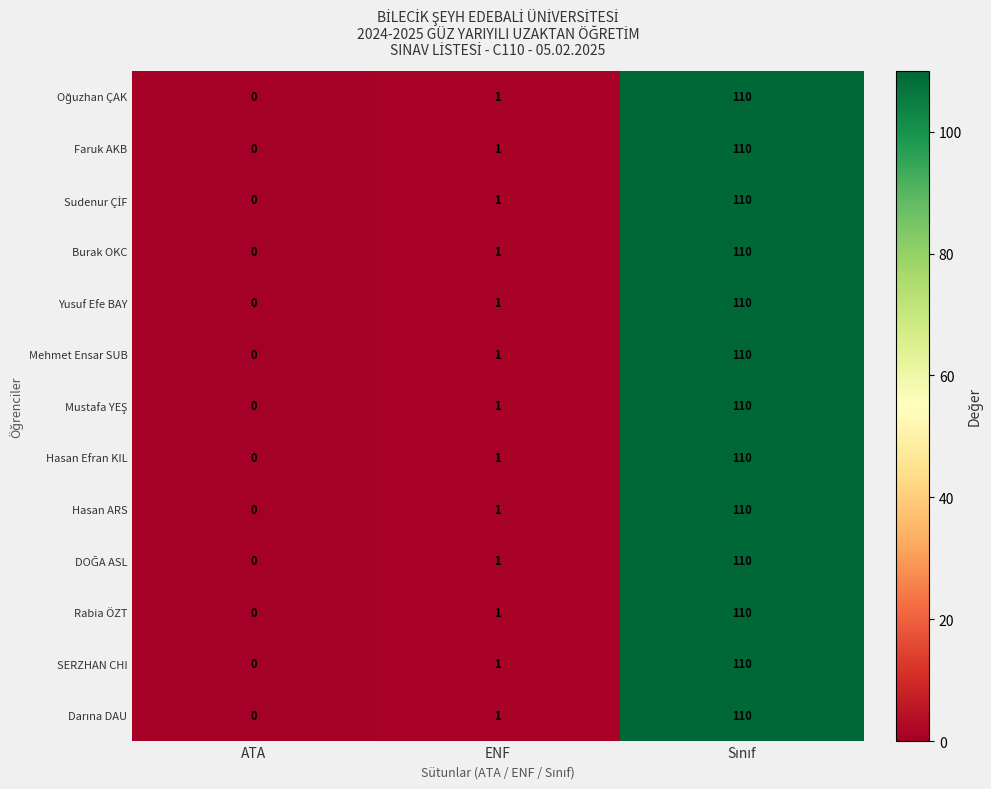

How many categories are shown in the chart?

3